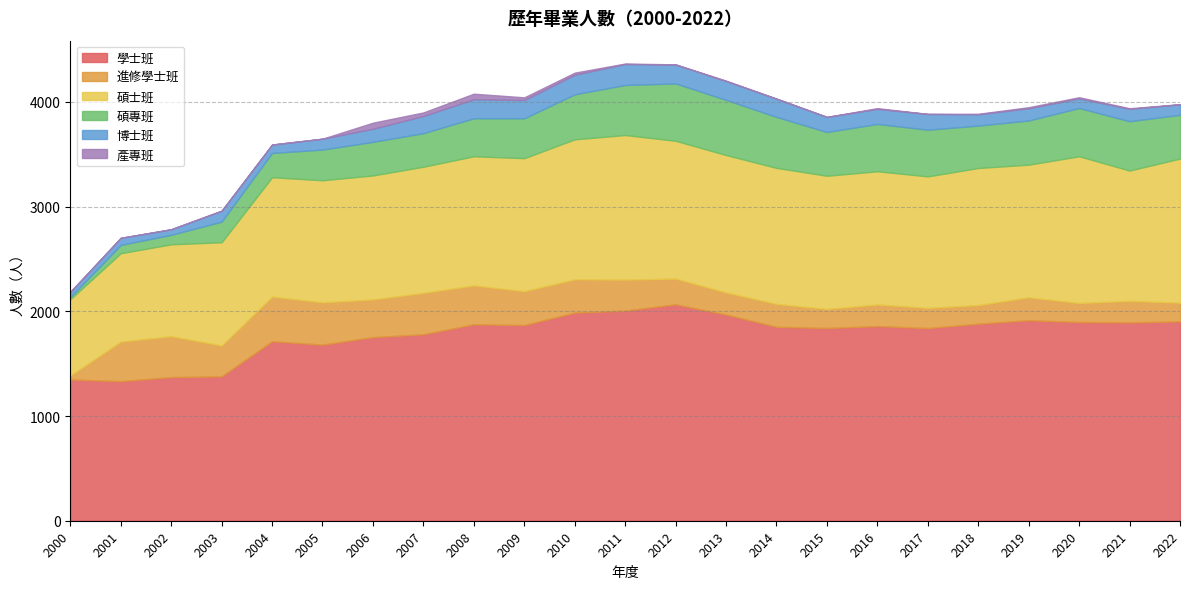

At which category does the chart reach its minimum across all series?

2000